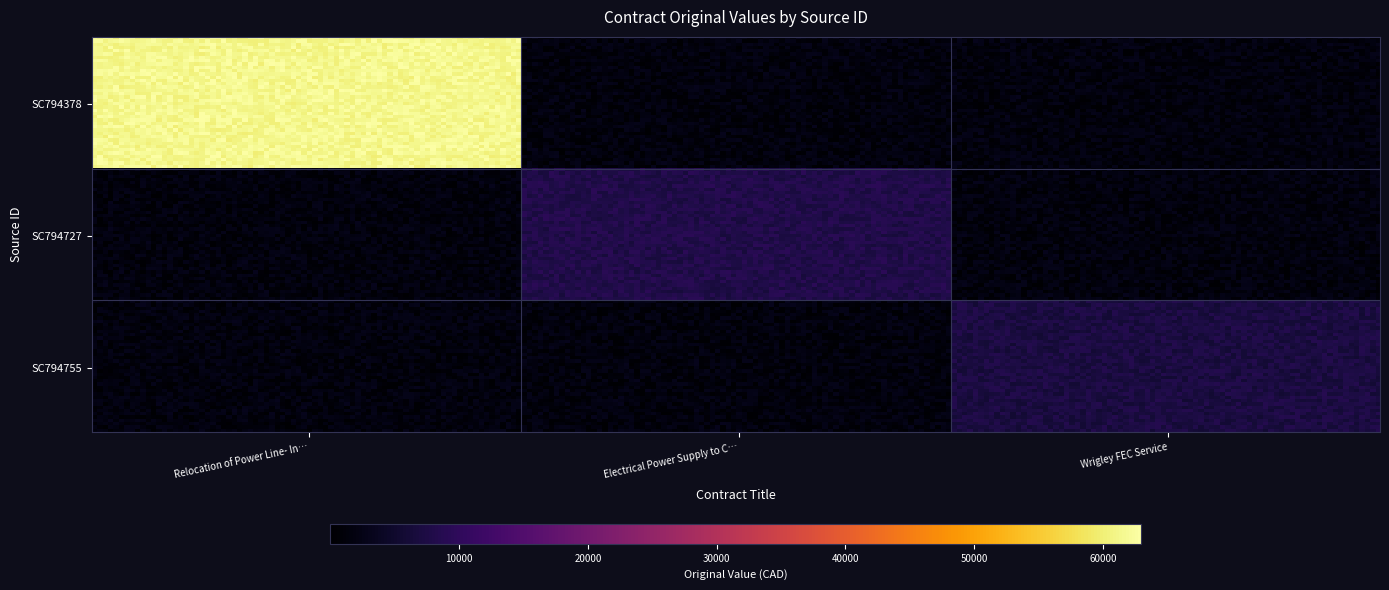

What is the average value of the SC794378 series?

20000.0